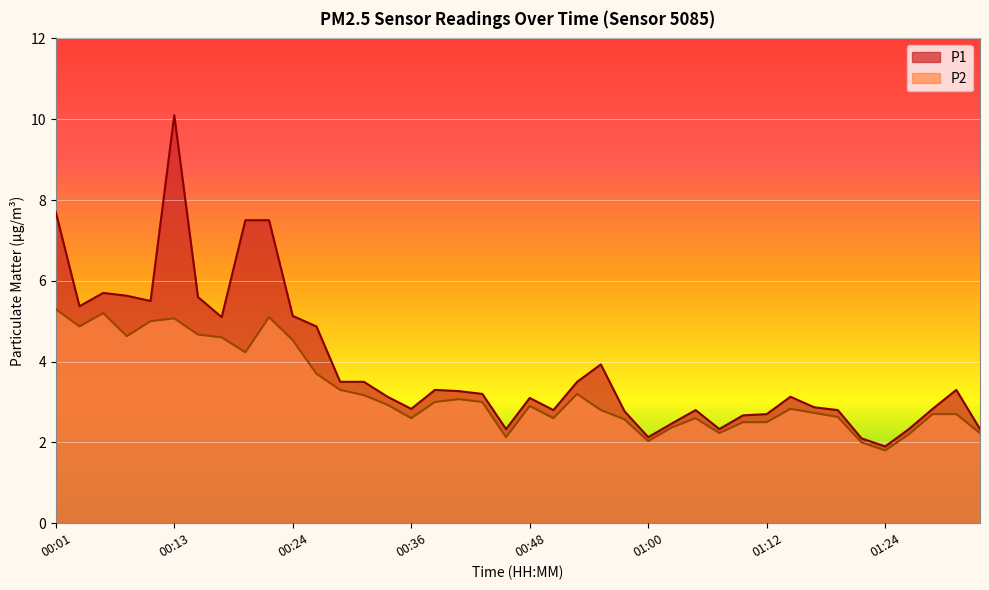

What is the label of the 11th point from the right?

01:10